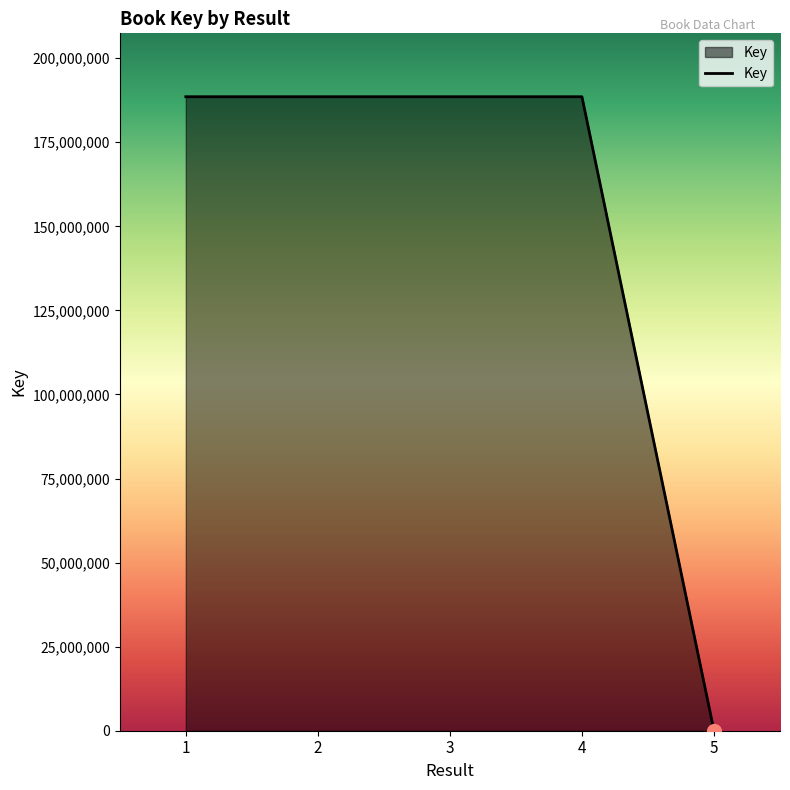

How many distinct data groups are displayed?

1